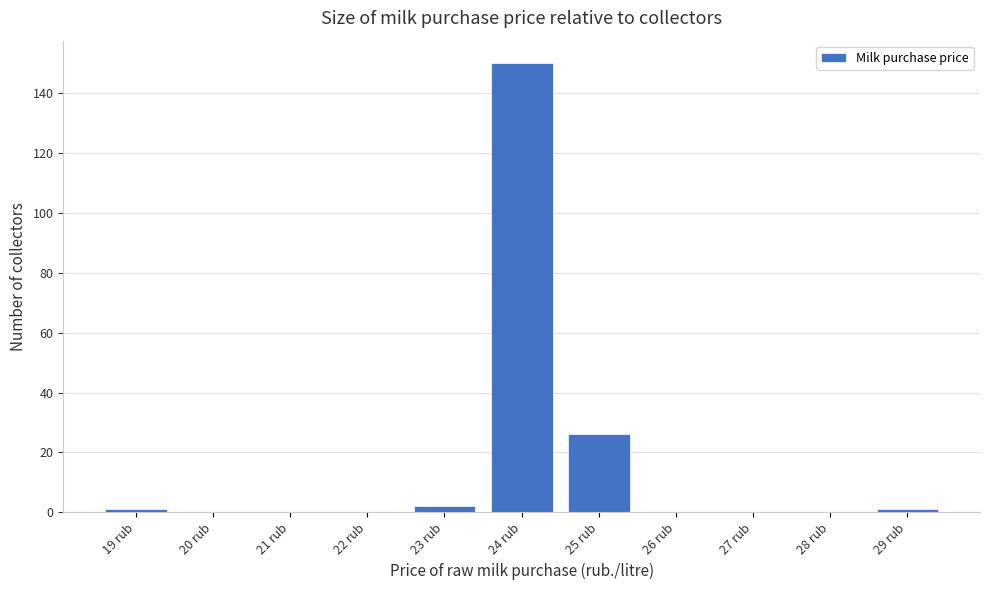

Reading left to right, transcribe this chart: for each bar, give the range it covers on the x-axis and its height. The values are not printed on the chart, so give them approximately, as read against the axis.

18.5 to 19.5: under 2
19.5 to 20.5: 0
20.5 to 21.5: 0
21.5 to 22.5: 0
22.5 to 23.5: 2
23.5 to 24.5: 150
24.5 to 25.5: 26
25.5 to 26.5: 0
26.5 to 27.5: 0
27.5 to 28.5: 0
28.5 to 29.5: under 2